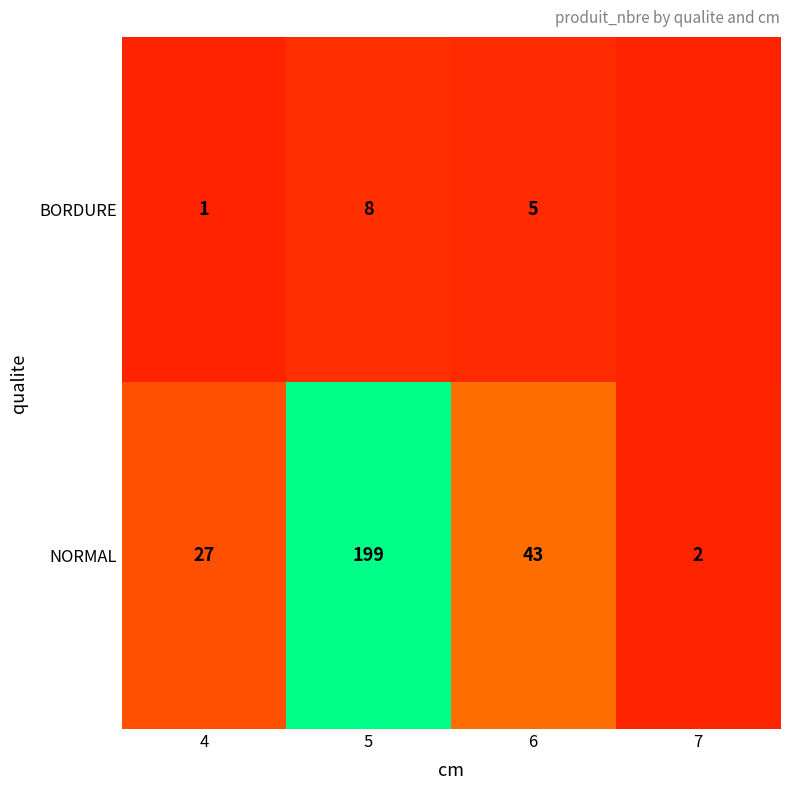

What is the total value across all series at 4?

28